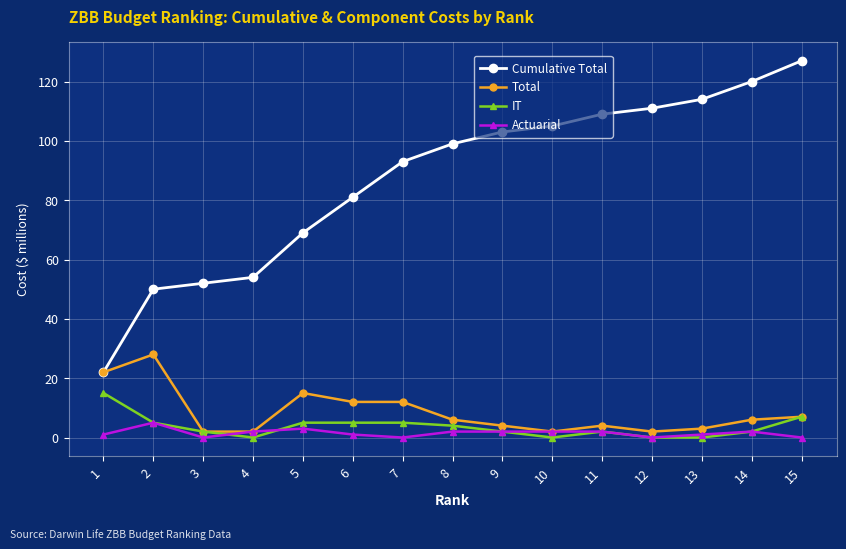

True or false: Actuarial and Cumulative Total intersect in this chart.

False